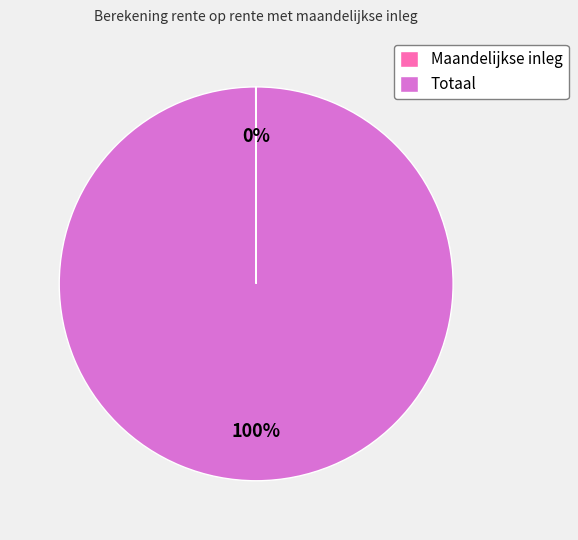

To the nearest percent, what is the difference between the largest and smallest slice percentages?

100%